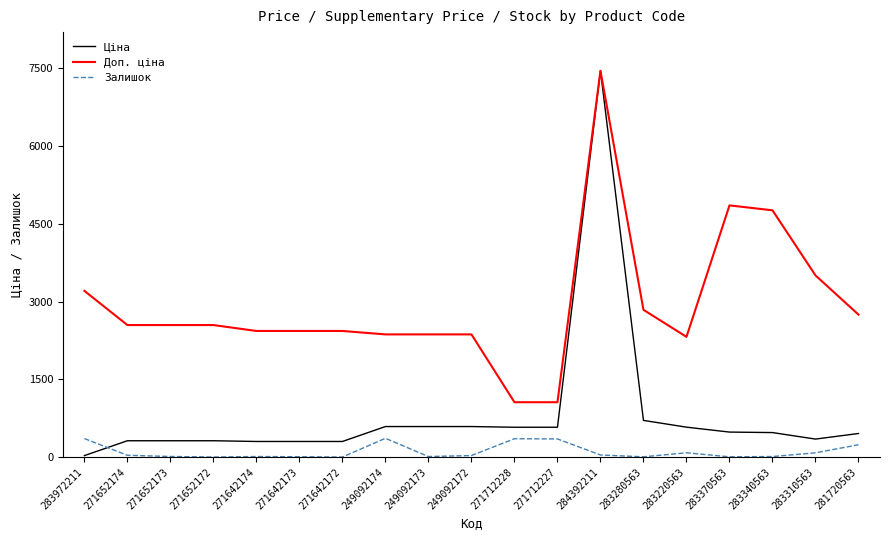

How many intersections are there between Ціна and Залишок?

1